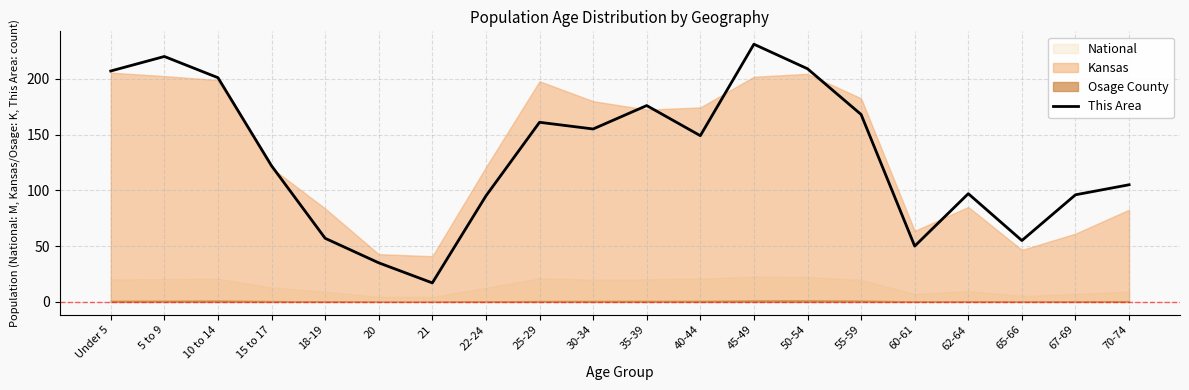

What is the sum of the values at 18-19 and 21?

74